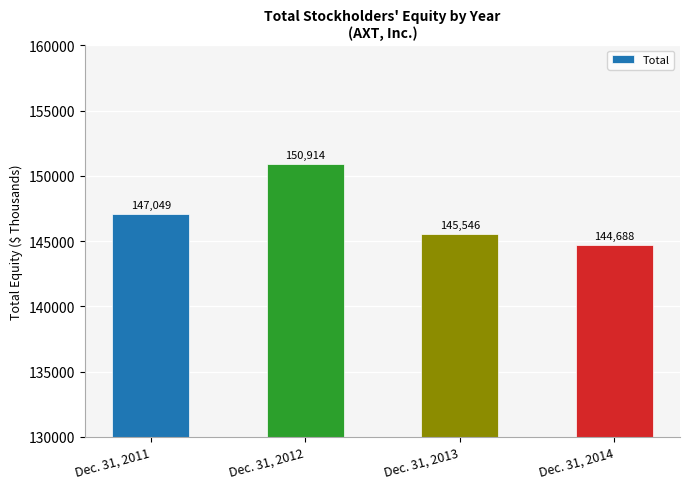

Count the number of categories in the chart.

4